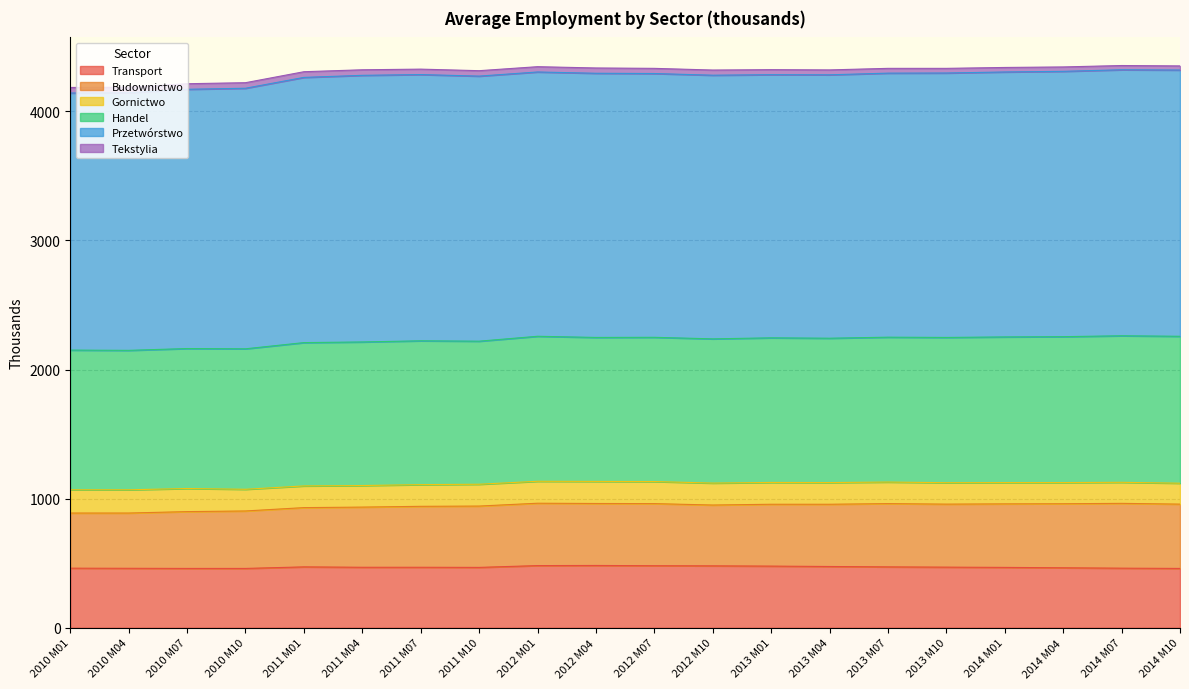

How many lines are shown in the chart?

6